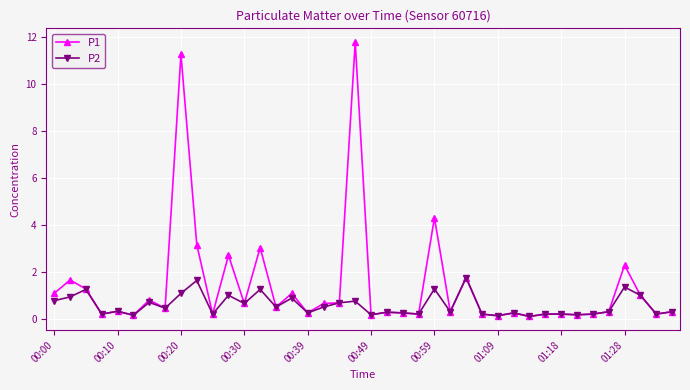

List the series in order of their peak value, highest first.

P1, P2